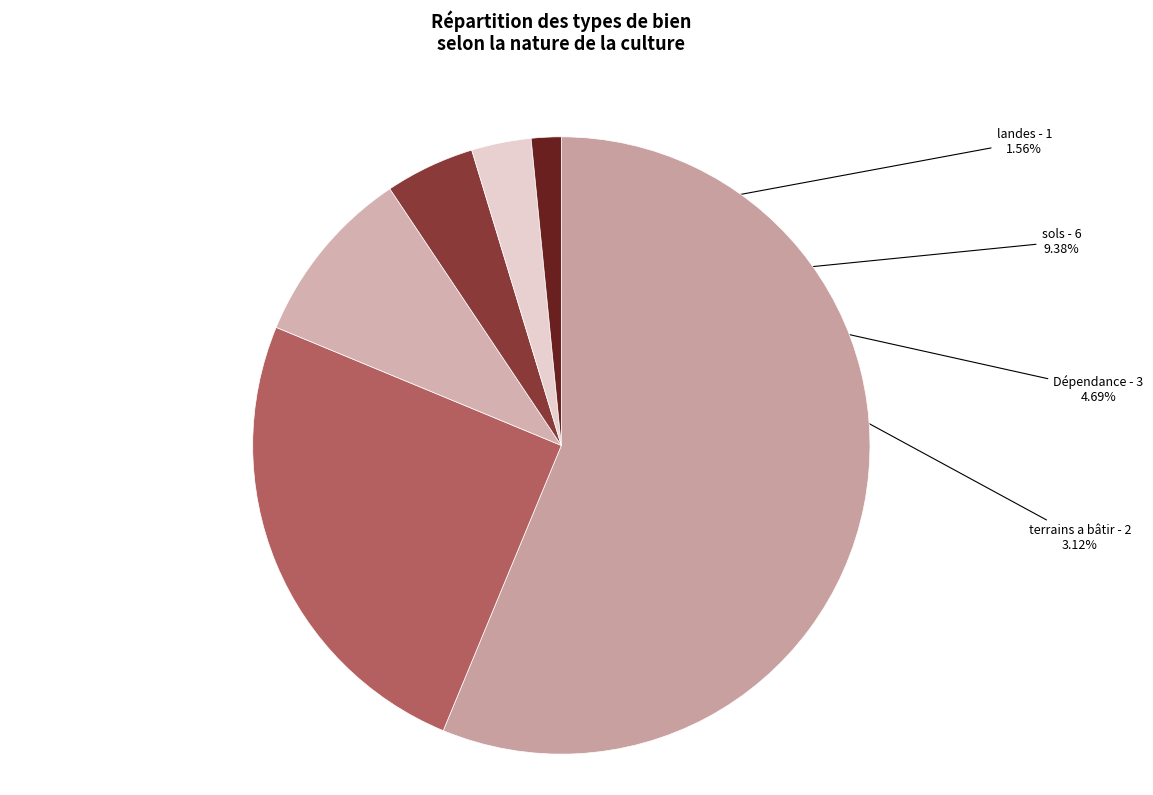

Count the number of slices in the pie.

6